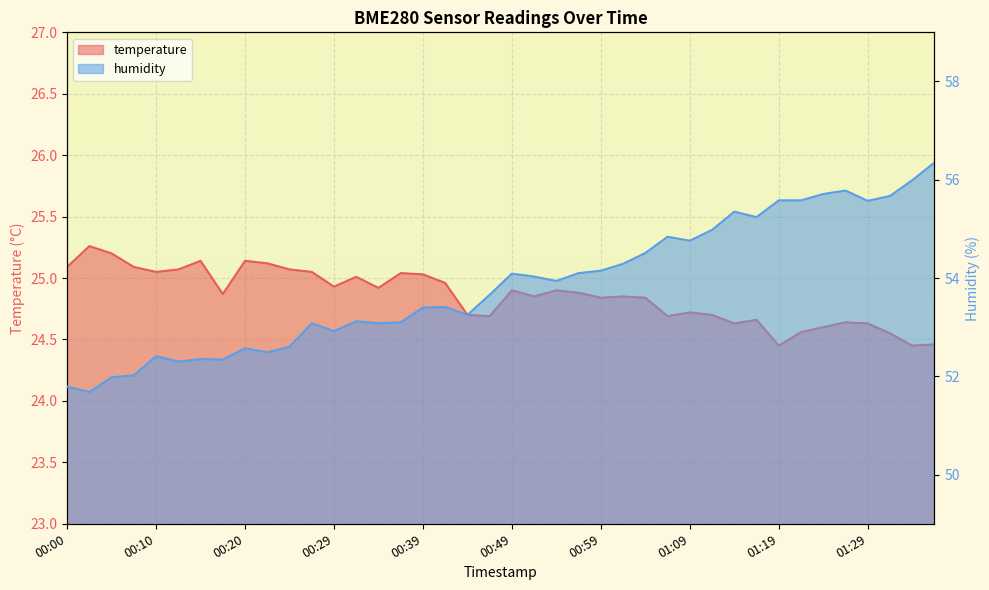

What is the maximum value for temperature?

25.3